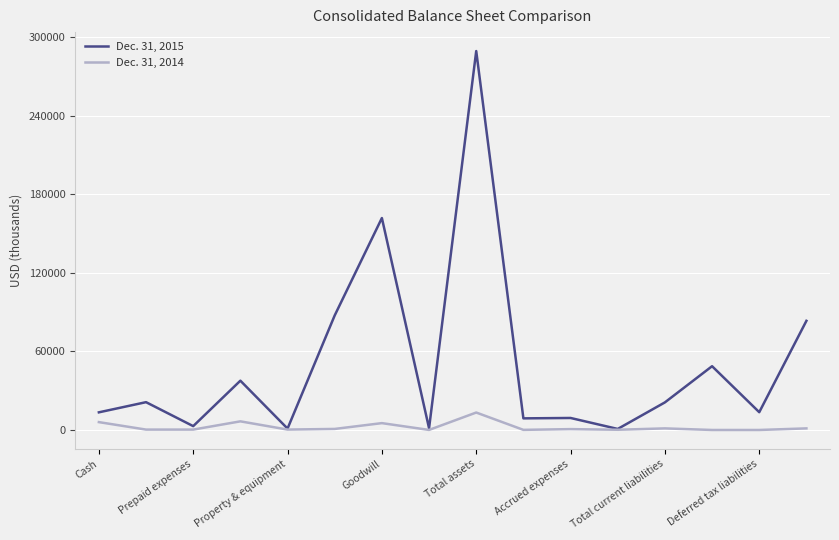

Which series has the largest total across all categories?

Dec. 31, 2015